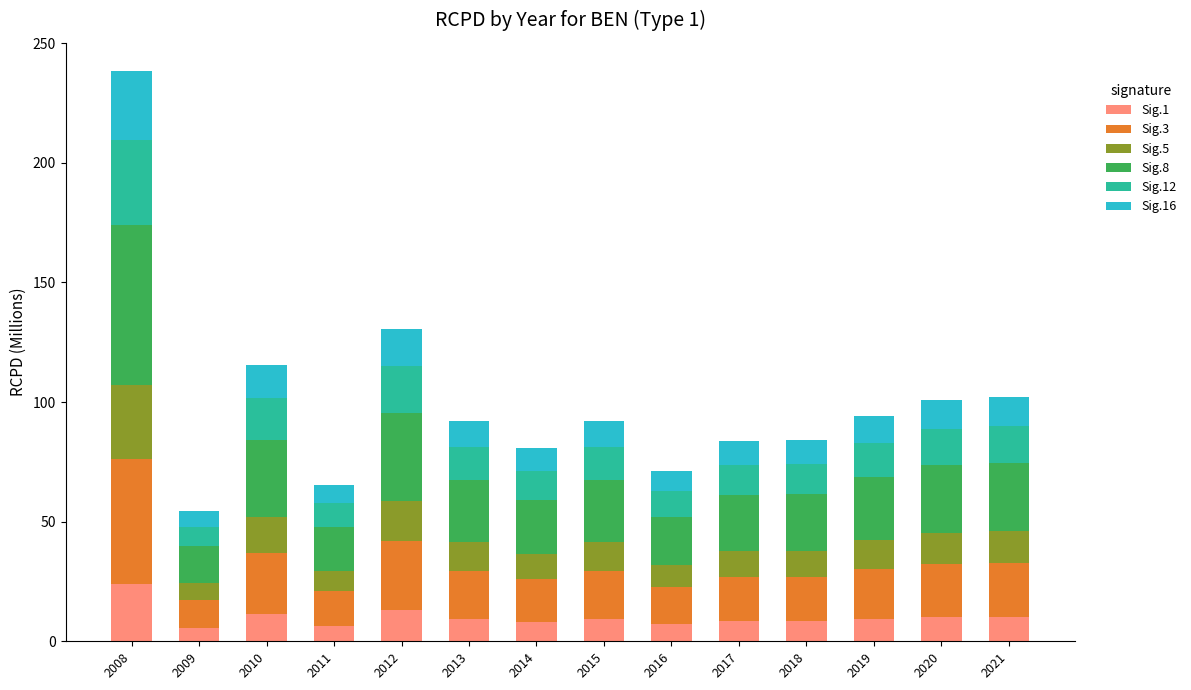

At which category is the sum across all series the highest?

2008